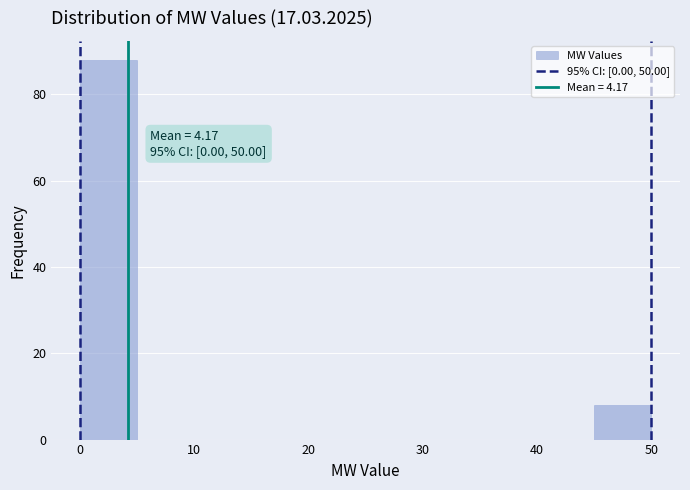

Which range on the x-axis has the tallest bar?

0 to 5